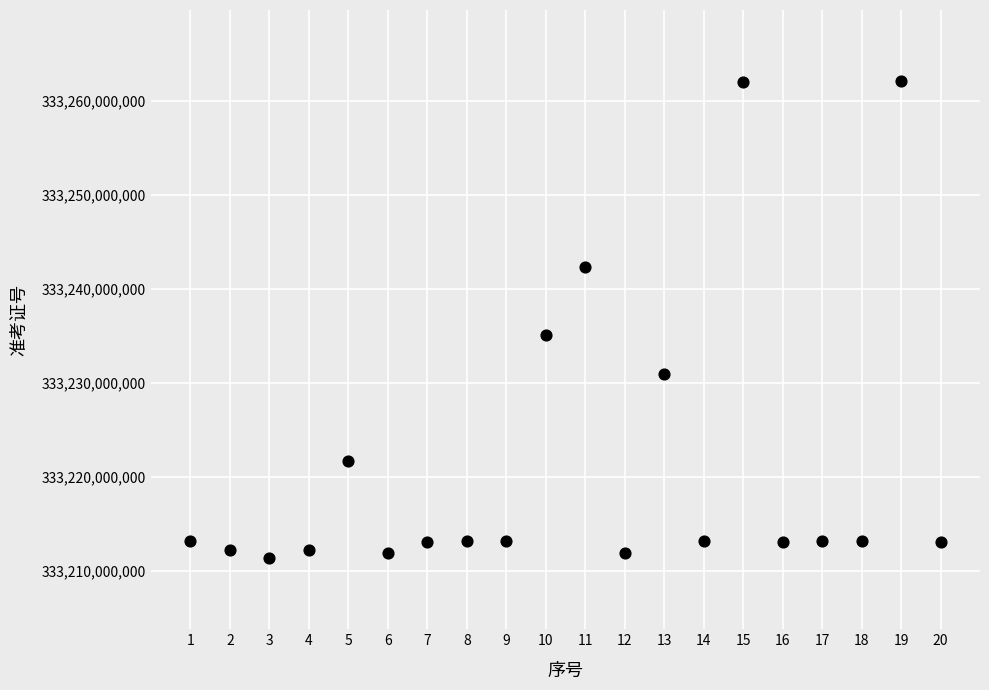

What Y value in the scatter plot is closest to 333236751864?

333235090406